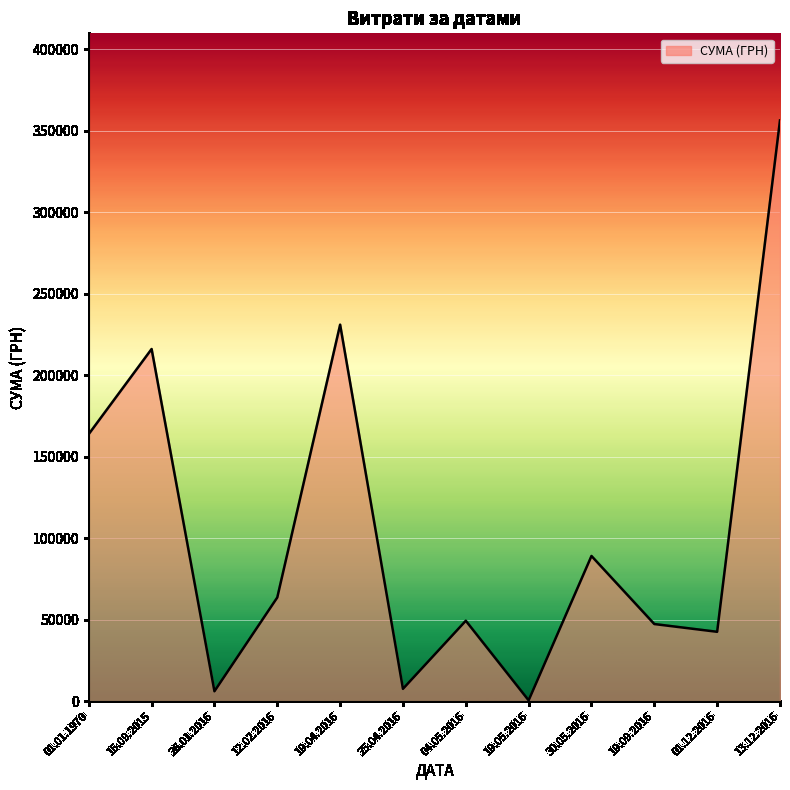

Does the chart display data point markers on the line(s)?

No